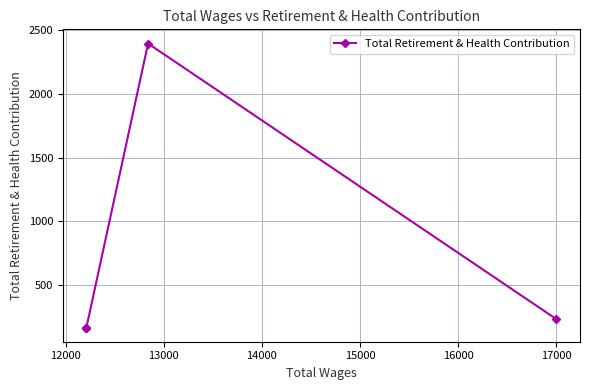

How many points are higher than both their immediate neighbors (excluding endpoints)?

1